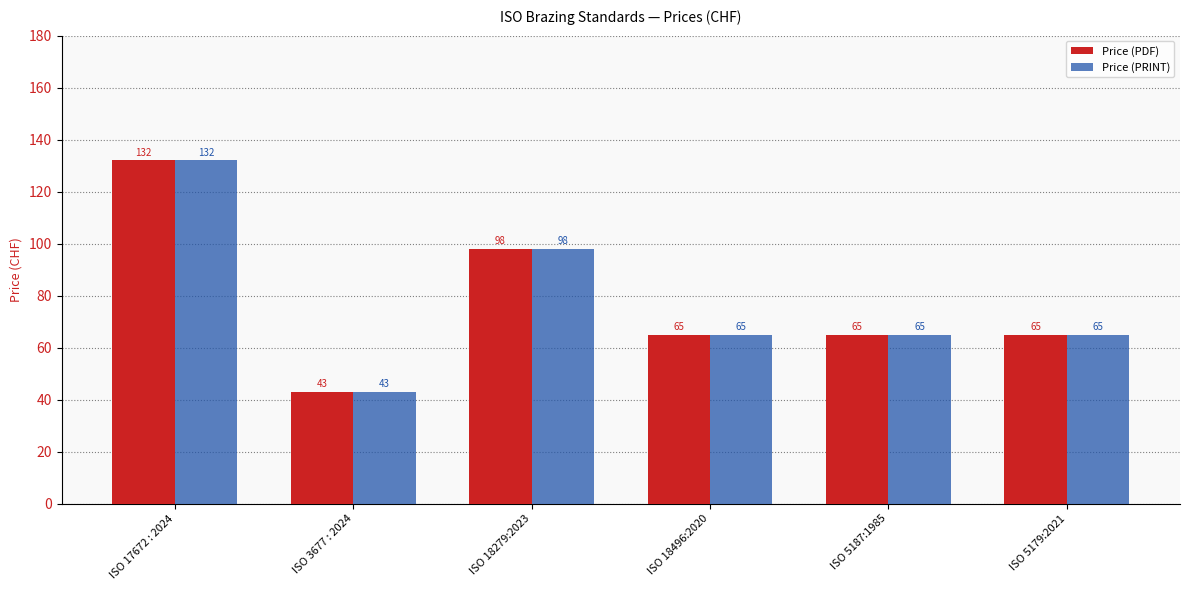

Count the number of data series in this chart.

2